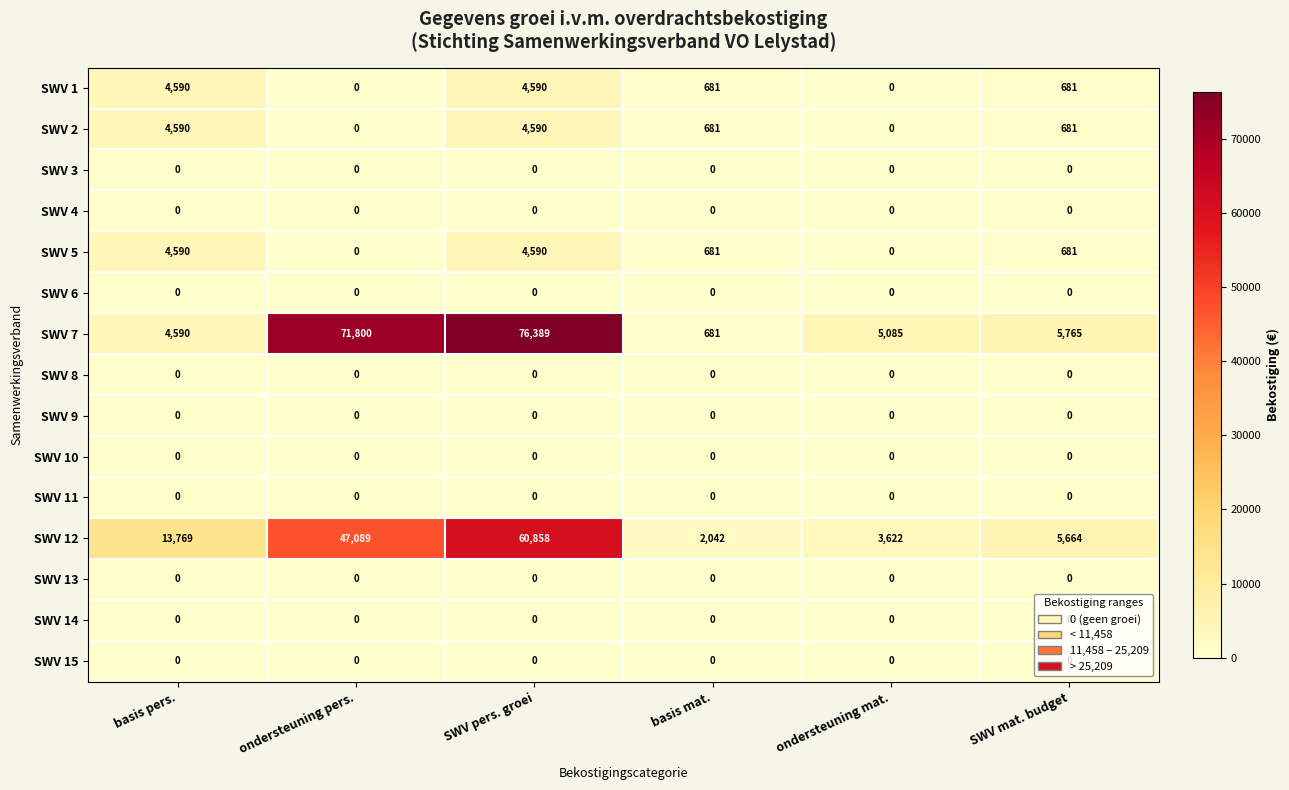

Which series has the widest spread of values?

SWV 7